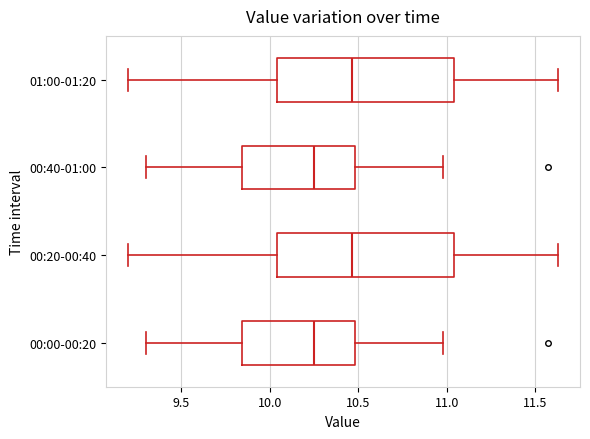

Reading bottom to top, transcribe this box plot: for each box, give where its median line is, the range the box spans, and where its two whiskers end, as read against the x-axis. The values are not printed on the chart, so give them approximately, as read against the axis.

00:00-00:20: median 10.25, box 9.85 to 10.50, whiskers 9.30 to 11.00
00:20-00:40: median 10.45, box 10.05 to 11.05, whiskers 9.20 to 11.65
00:40-01:00: median 10.25, box 9.85 to 10.50, whiskers 9.30 to 11.00
01:00-01:20: median 10.45, box 10.05 to 11.05, whiskers 9.20 to 11.65